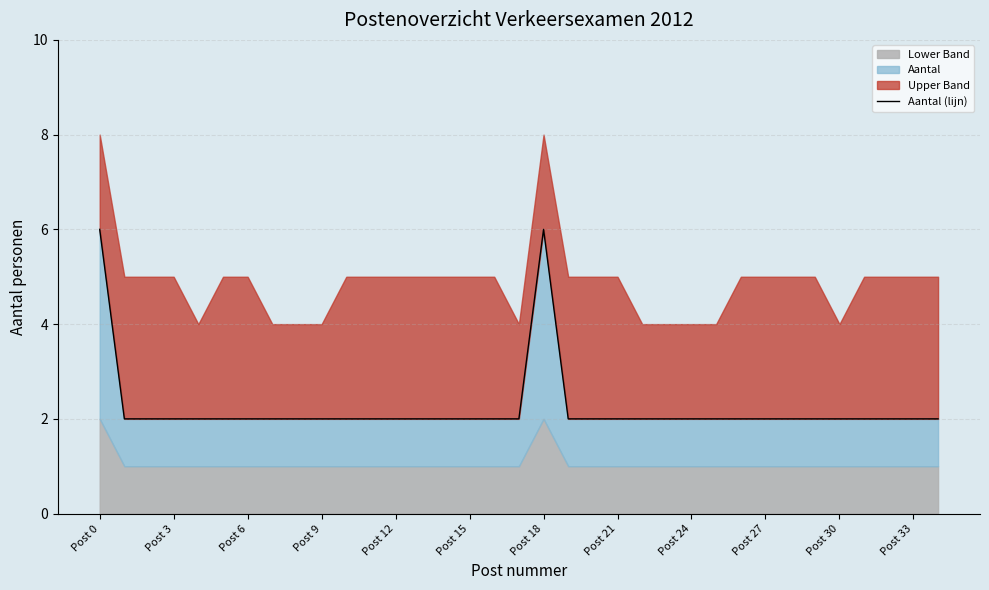

Where is the data nearest to the value 4?

Post 0